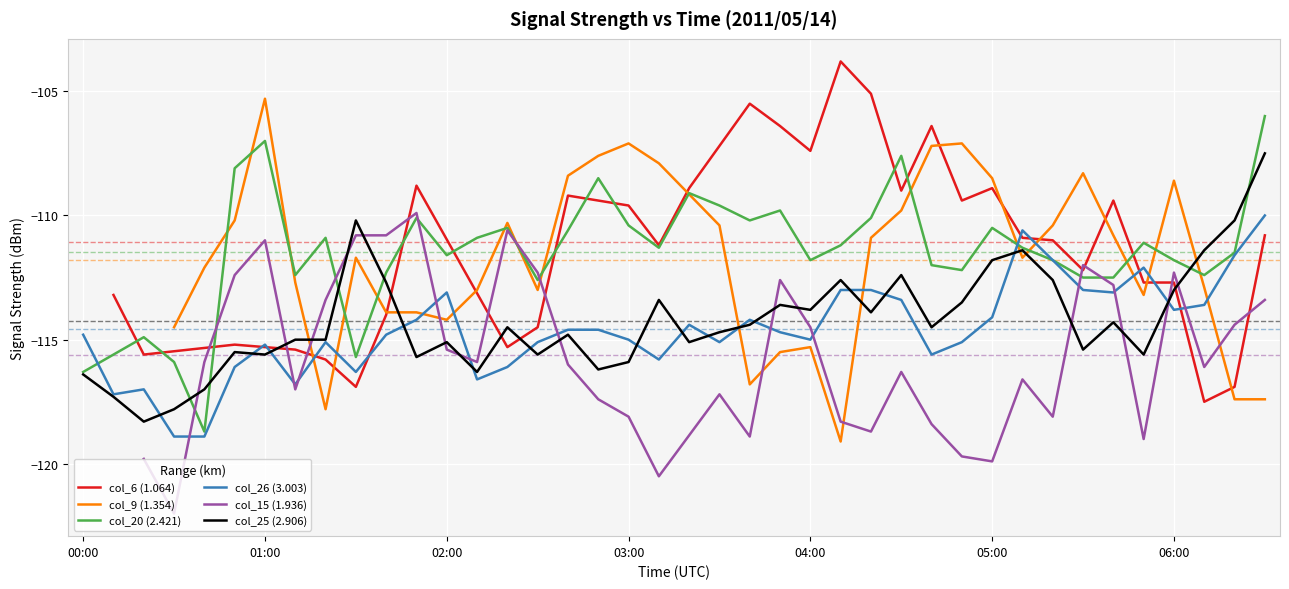

What is the highest value of the col_26 (3.003) series?

-110.0